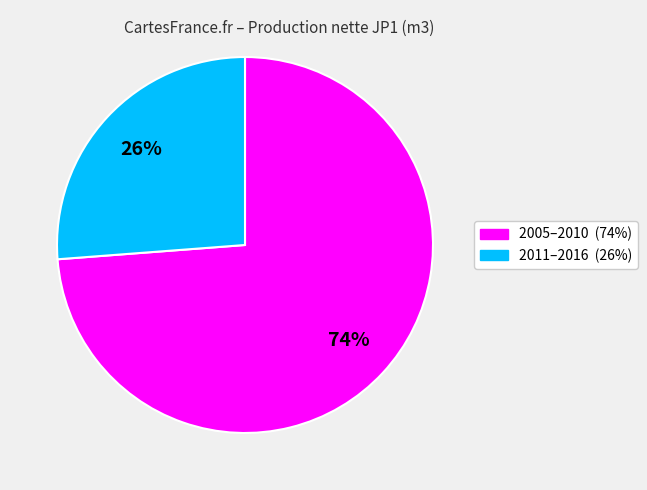

Is there any slice that represents more than half of the pie?

Yes